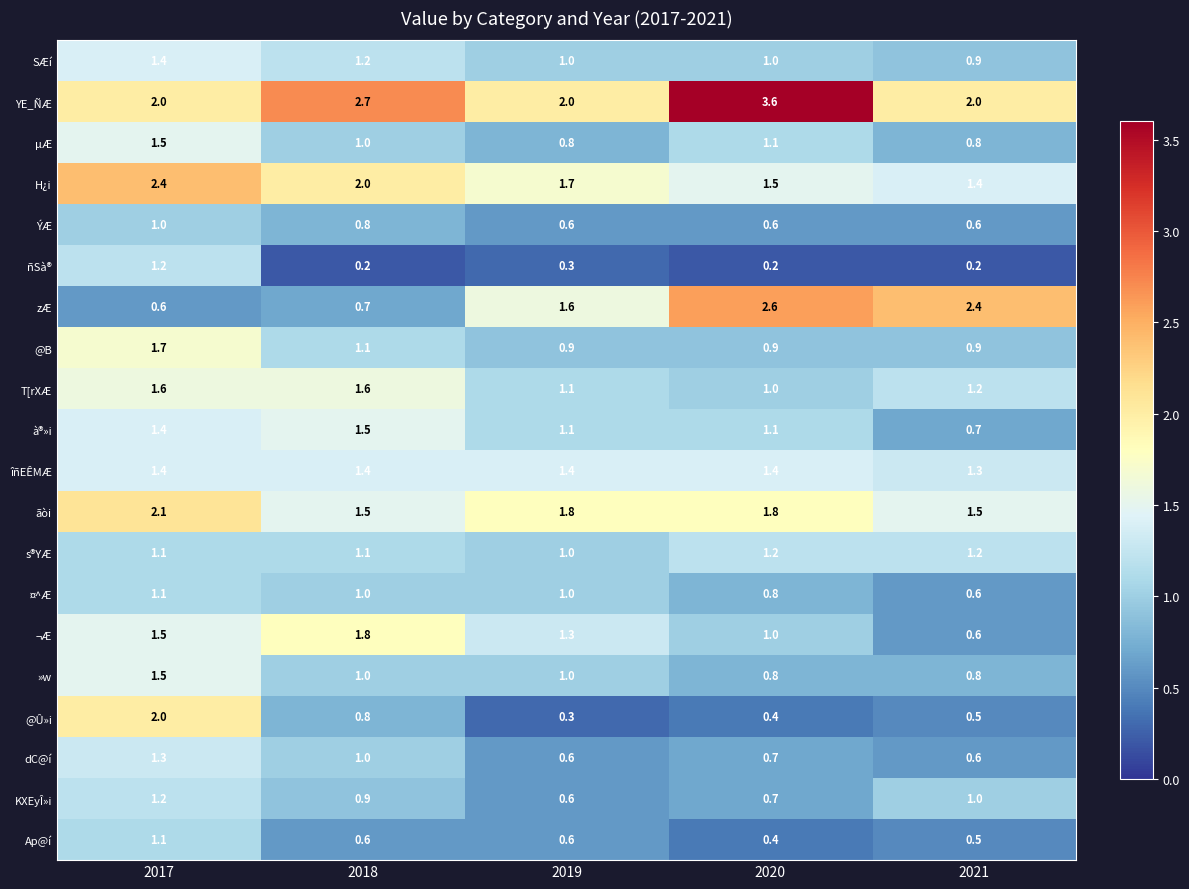

True or false: à®»i has a value of 0.7 at 2021.

True